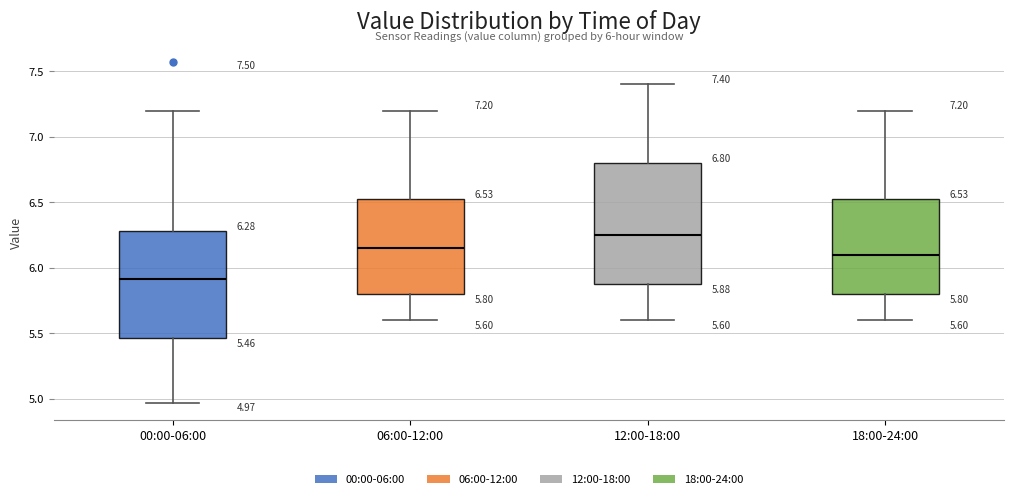

Which box has the lowest median line?

00:00-06:00